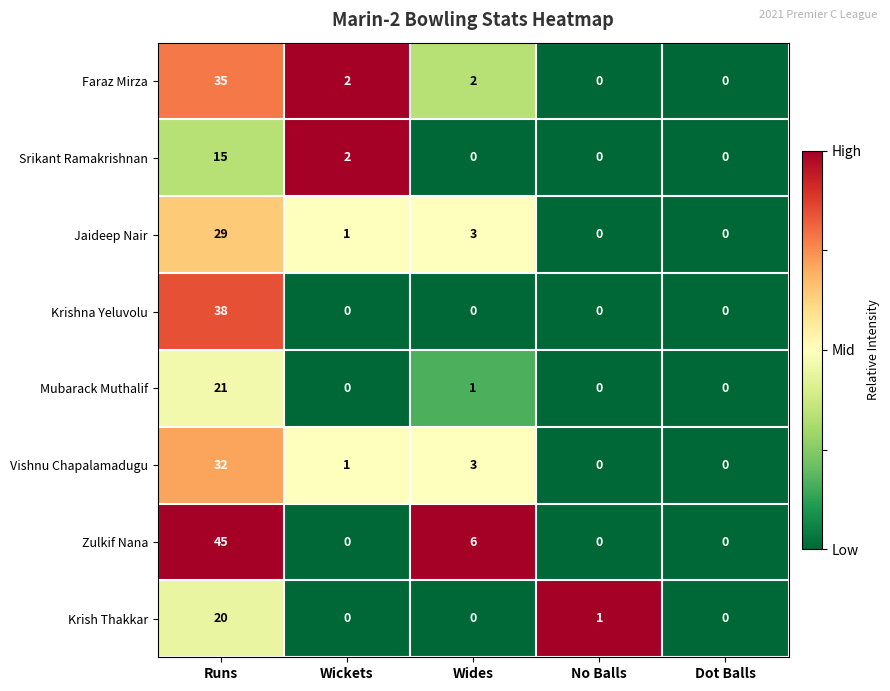

What is the highest value of the Jaideep Nair series?

29